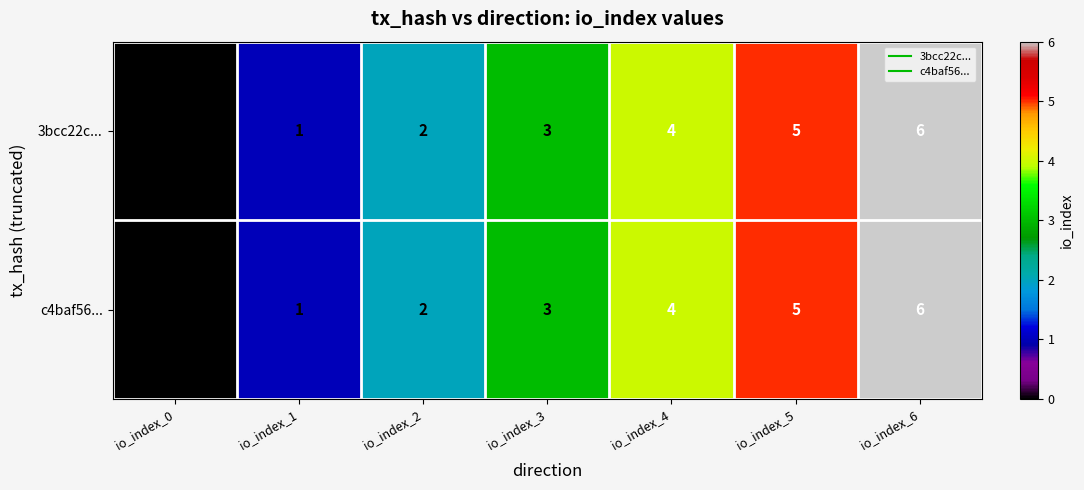

Count the 3bcc22c... values in the range 1 to 5.

5